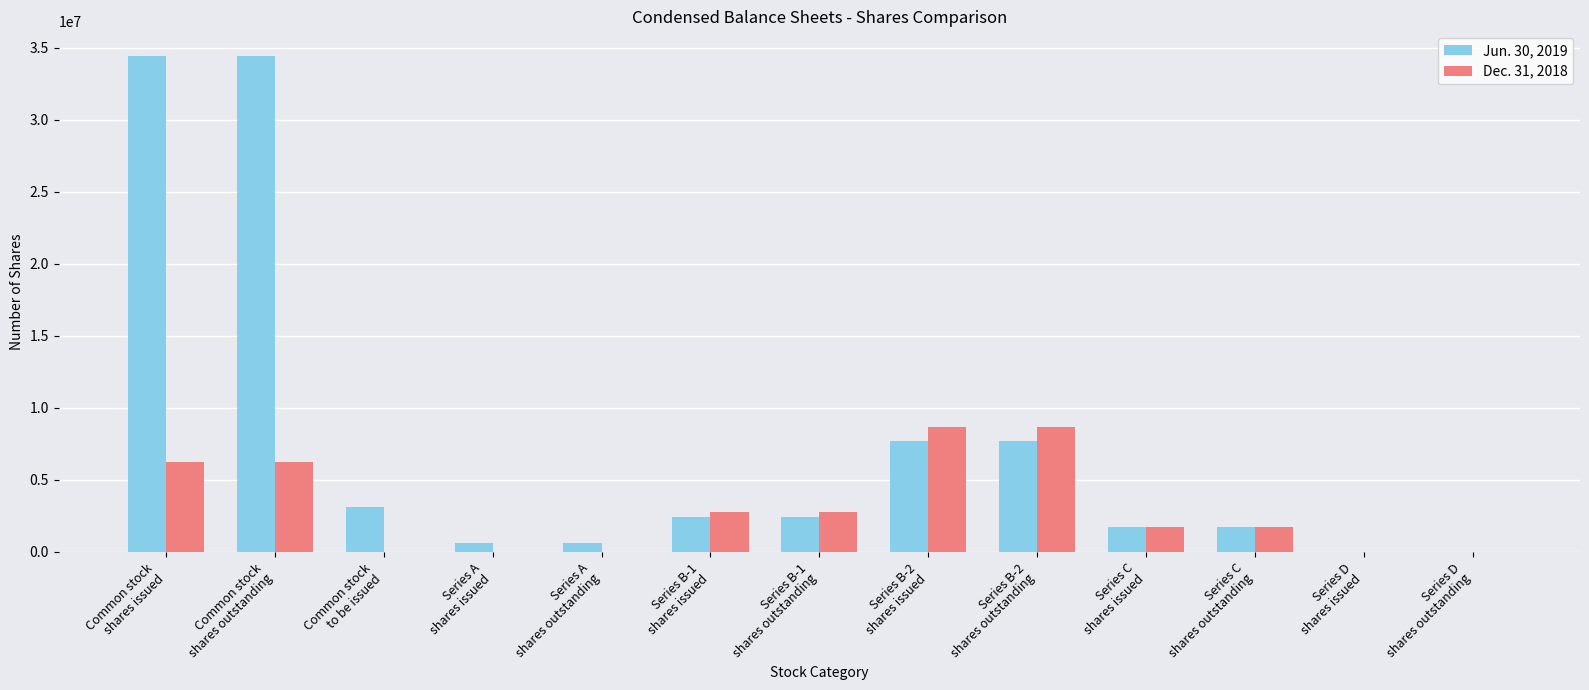

Which series has the largest total across all categories?

Jun. 30, 2019